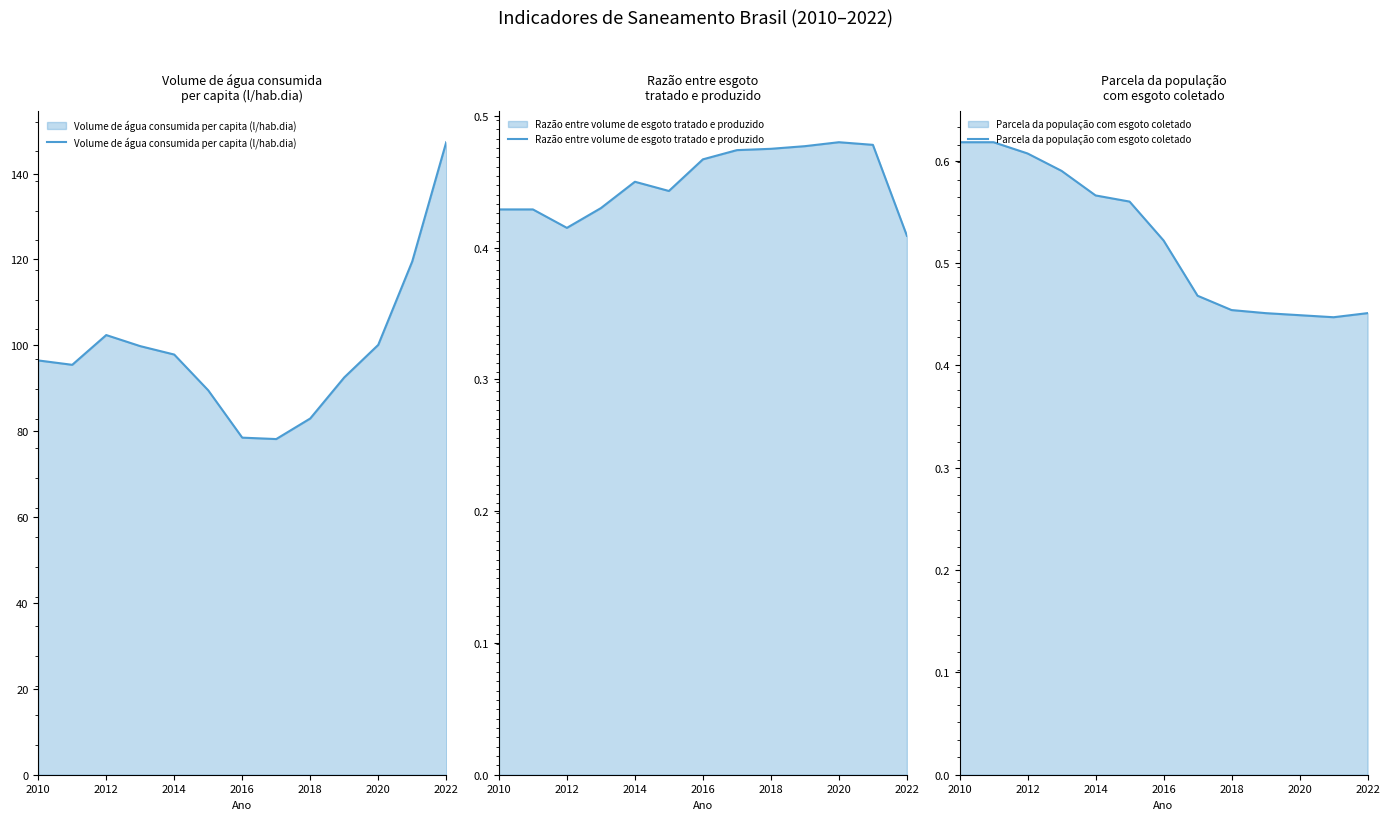

True or false: Parcela da população com esgoto coletado and Razão entre volume de esgoto tratado e produzido intersect in this chart.

True